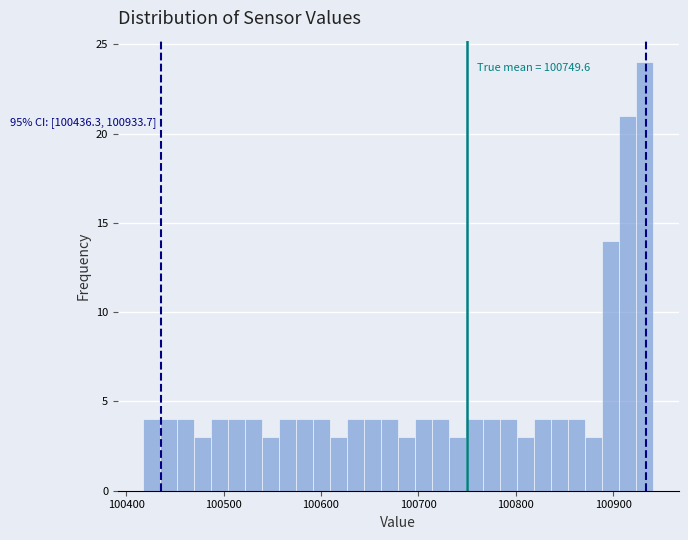

Read against the x-axis, roughly where is the centre of the tallest bar?

100930